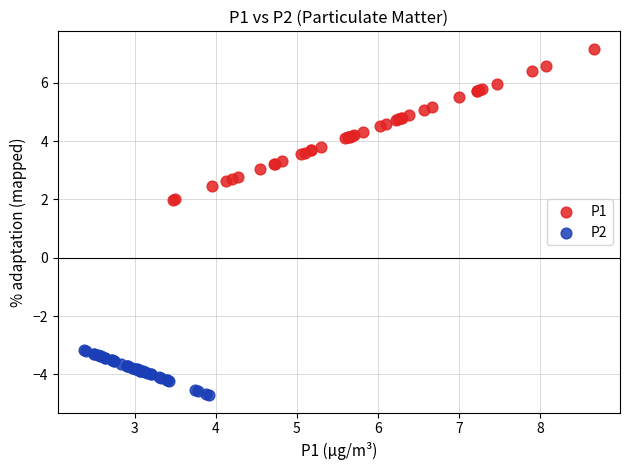

Which series has the largest Y range (max minus min)?

P1